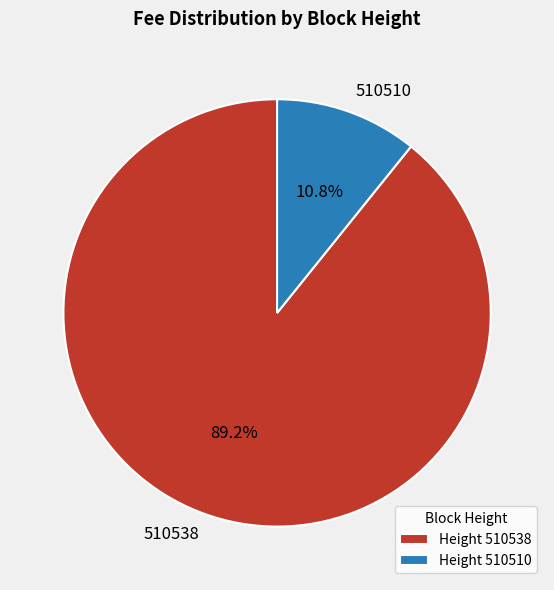

Does 510510 account for over 50% of the chart?

No